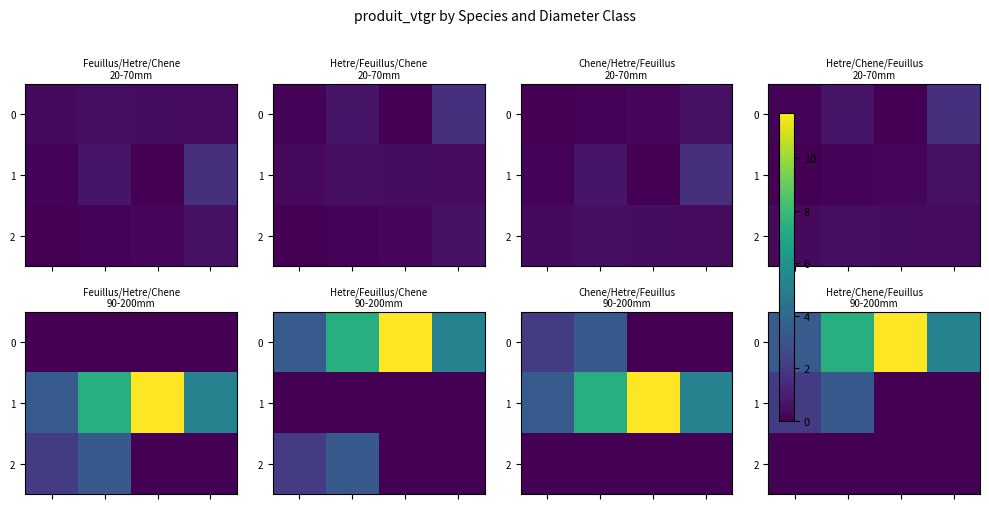

What is the difference between the highest and lowest values at 3?

5.2